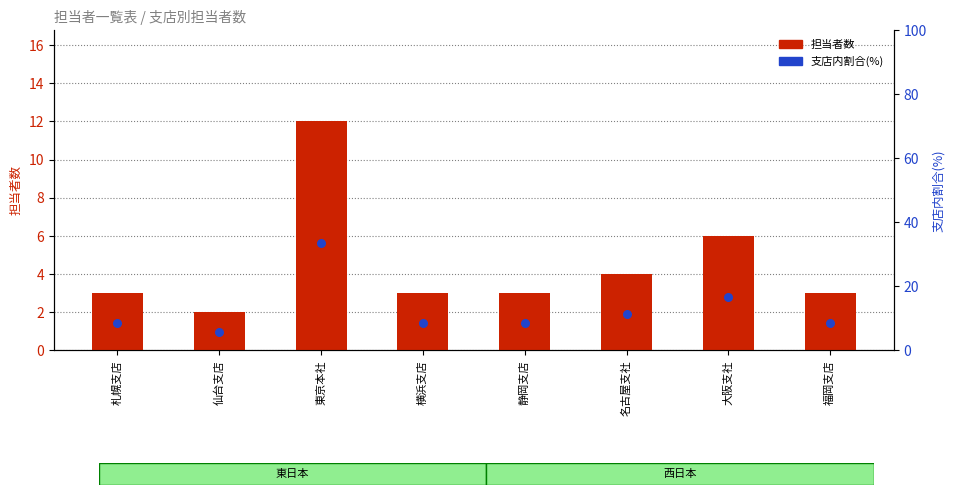

Which series has the largest total across all categories?

支店内割合(%)